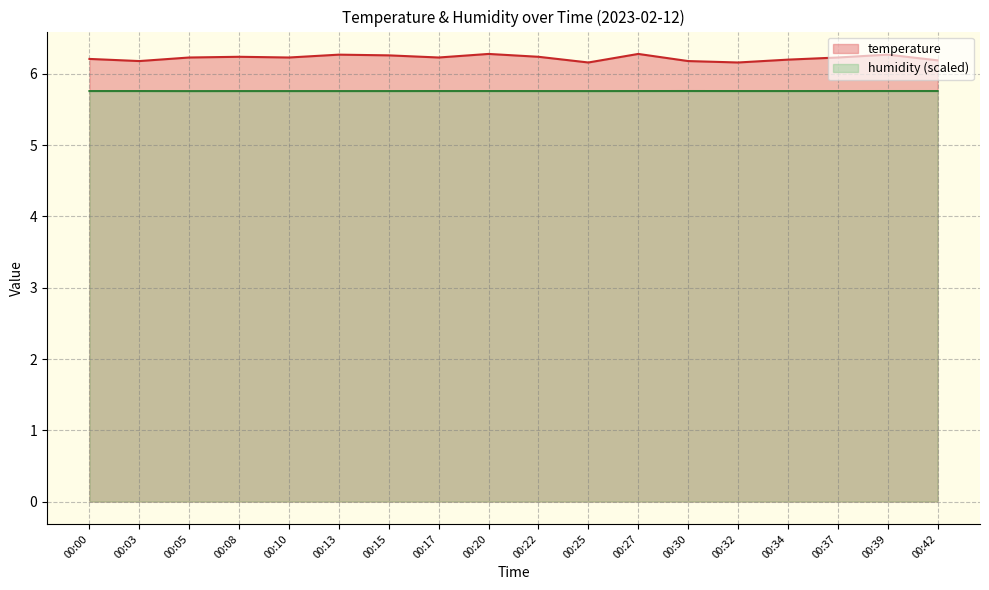

Which label corresponds to the largest value in the chart?

00:20